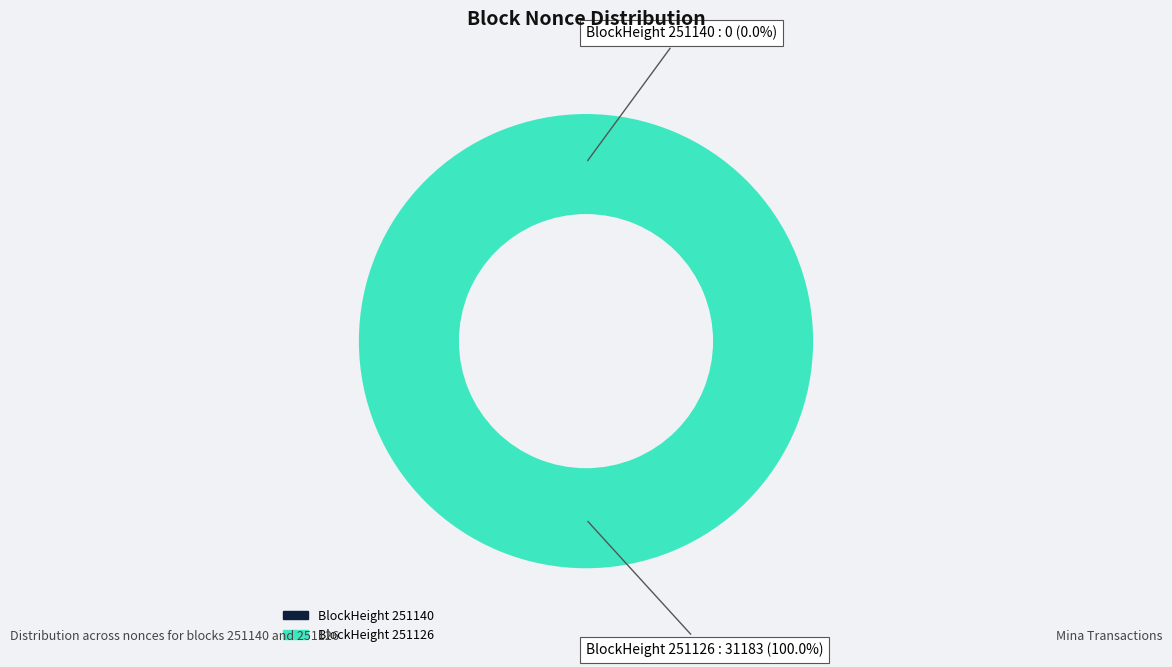

To the nearest percent, what is the difference between the largest and smallest slice percentages?

100%